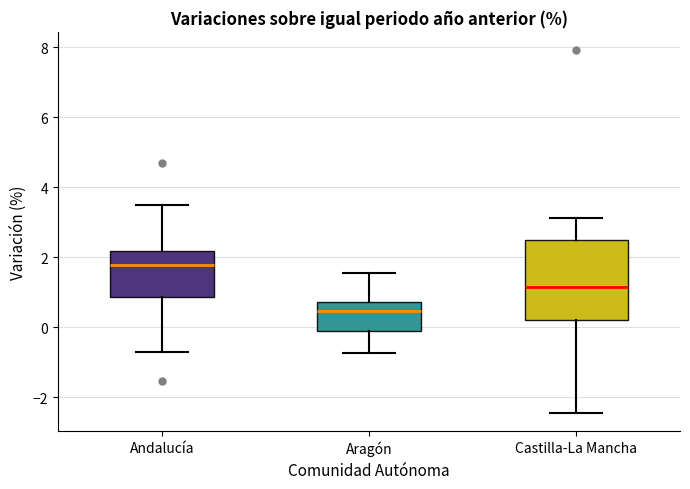

Which box's median line is the lowest?

Aragón